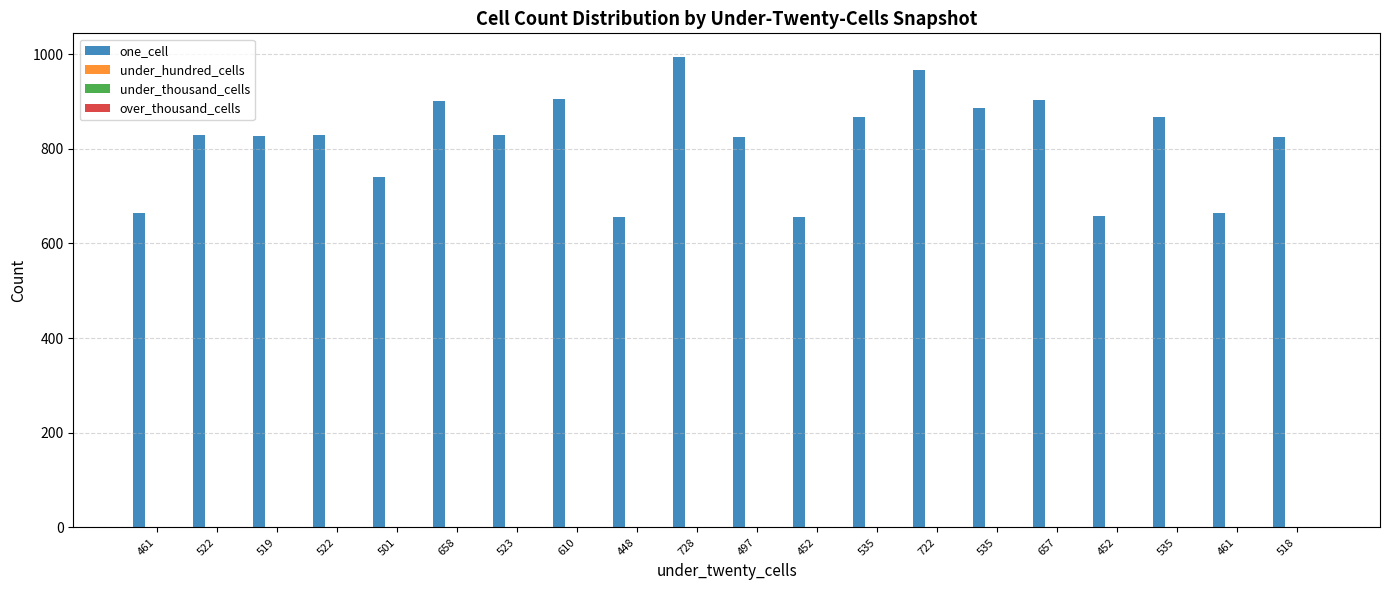

Is the value of one_cell at 535 greater than the value of under_hundred_cells at 610?

Yes